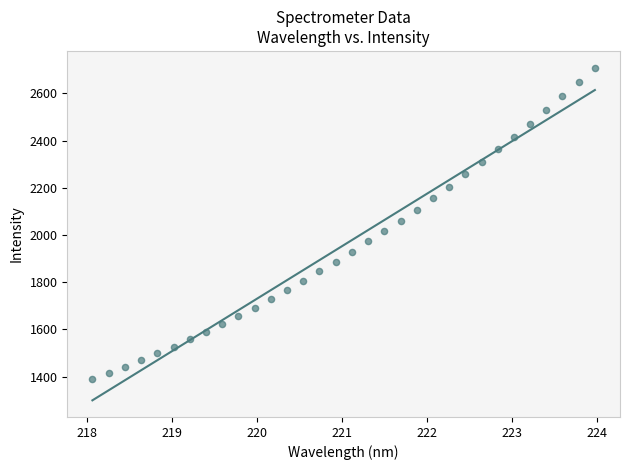

What is the range of X values (max minus min)?

5.9